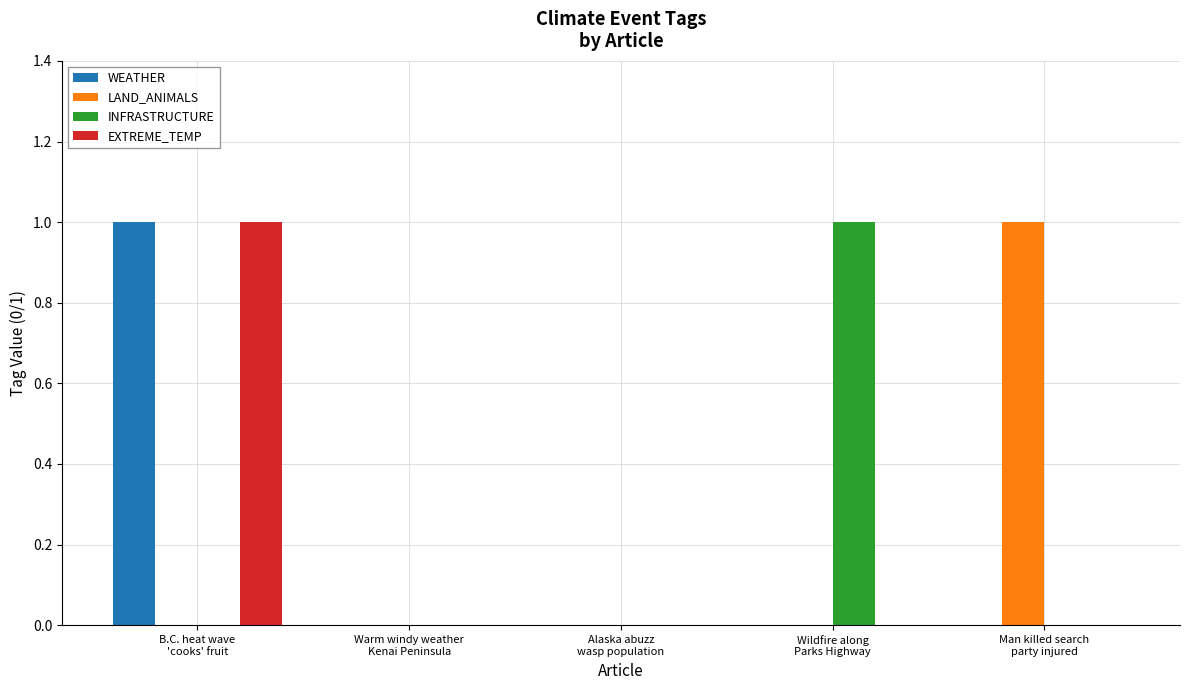

What is the maximum value for WEATHER?

1